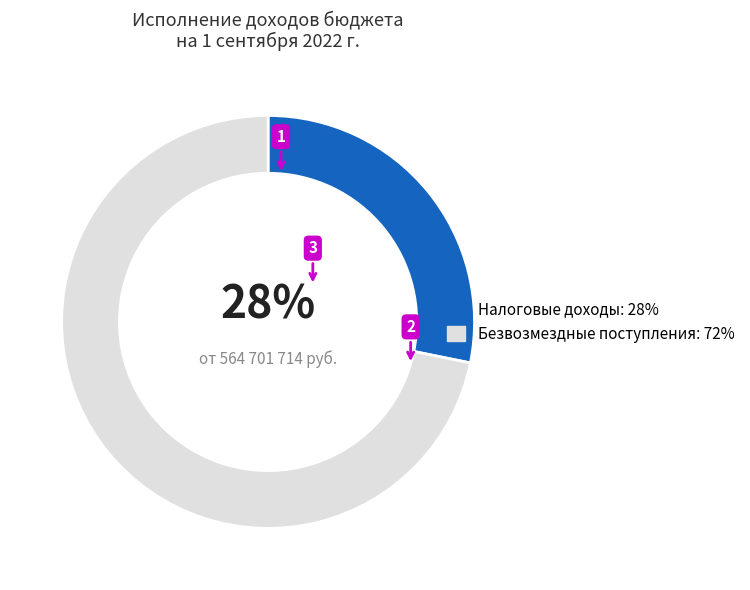

To the nearest percent, what portion does Безвозмездные поступления: 72% represent?

72%